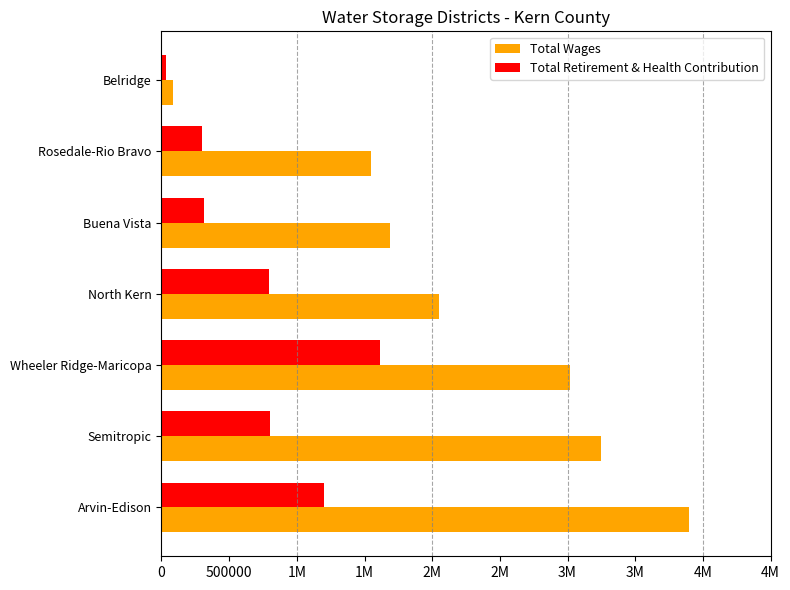

What are all the series names shown in the legend?

Total Wages, Total Retirement & Health Contribution